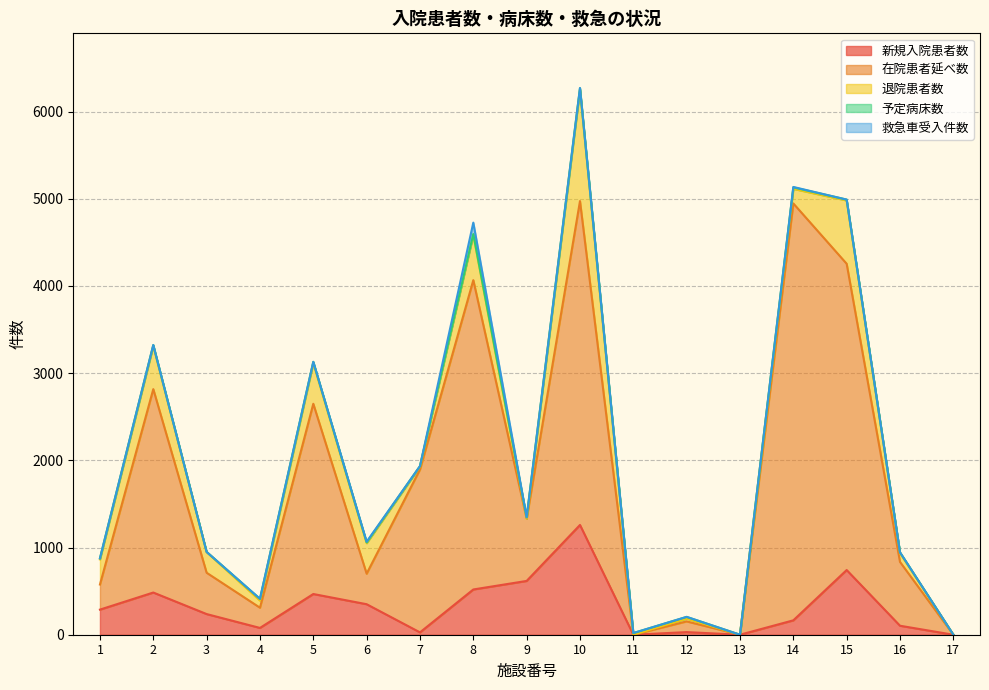

Does the chart have visible grid lines?

Yes